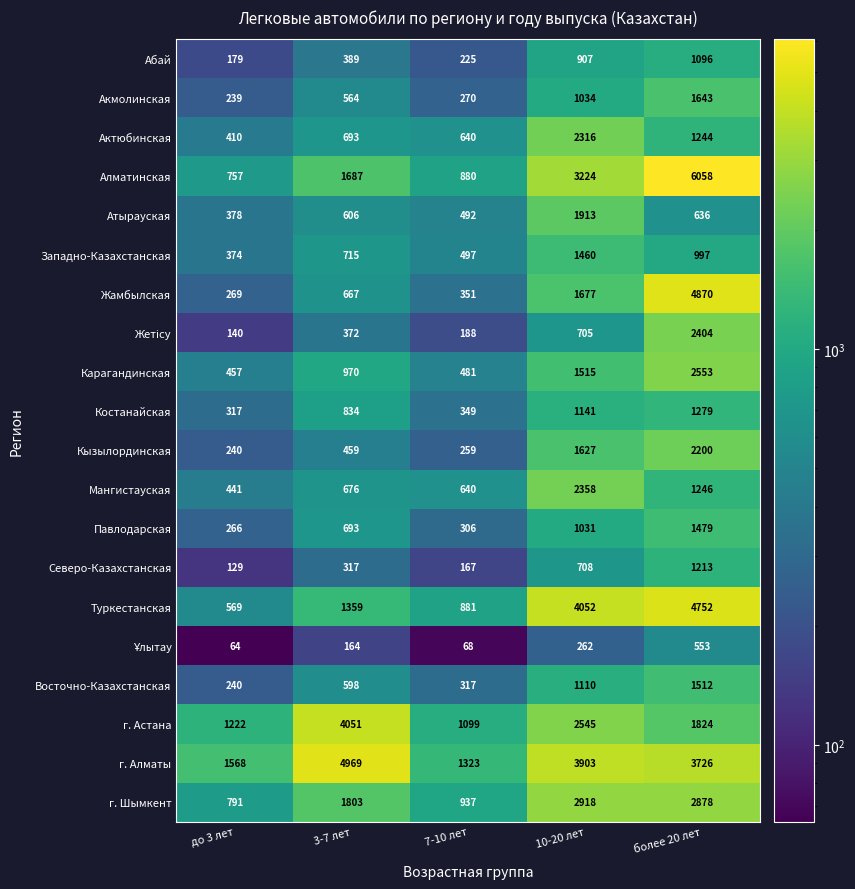

At which category is the sum across all series the highest?

более 20 лет